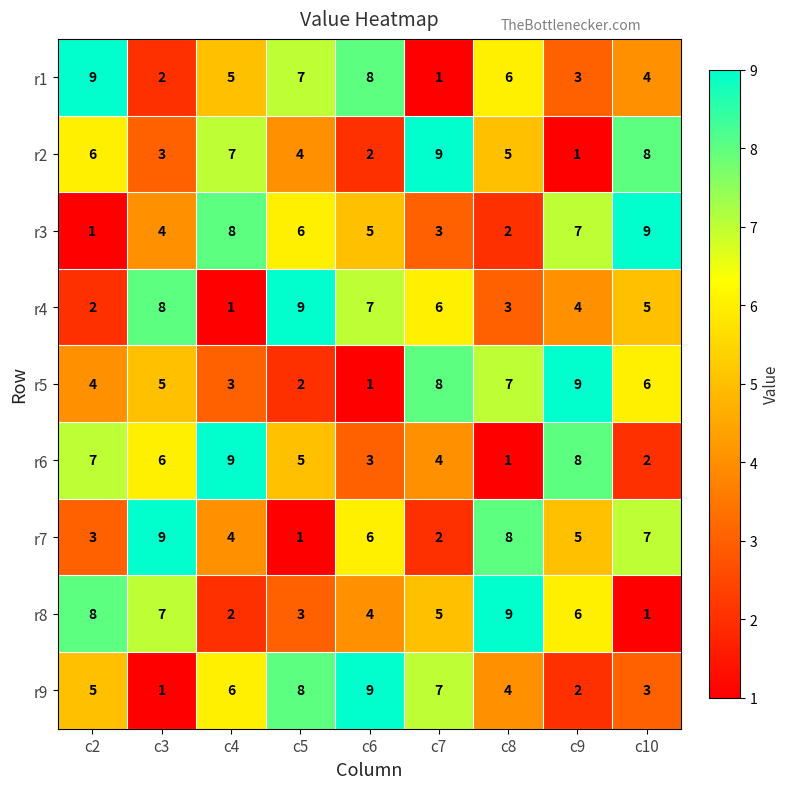

Rank the series at c9 from highest to lowest value.

r5, r6, r3, r8, r7, r4, r1, r9, r2